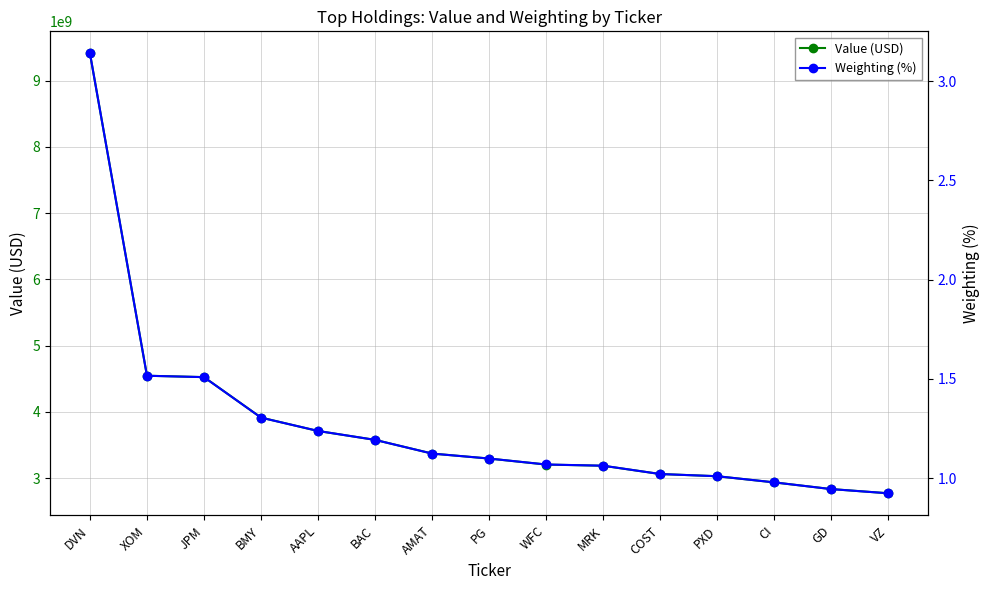

Where does the Value (USD) series first go above 3294241000?

DVN